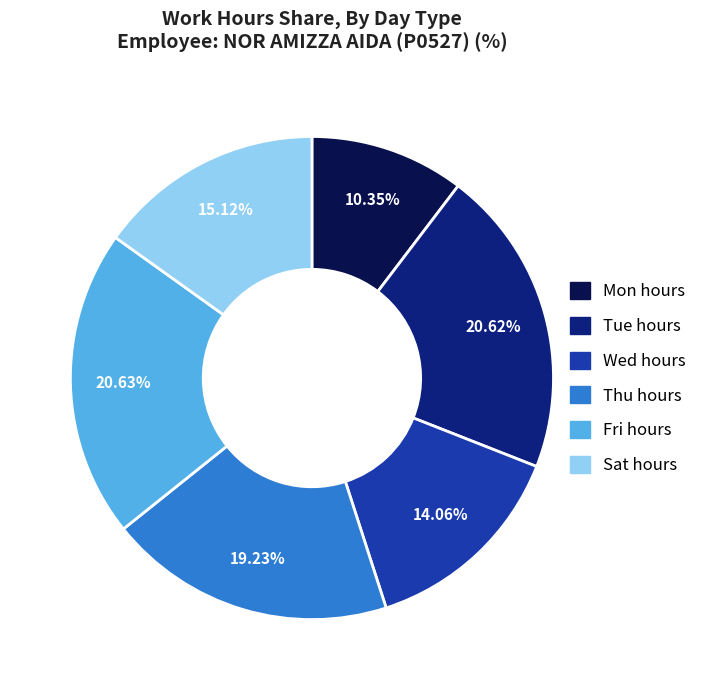

Is there any slice that represents more than half of the pie?

No